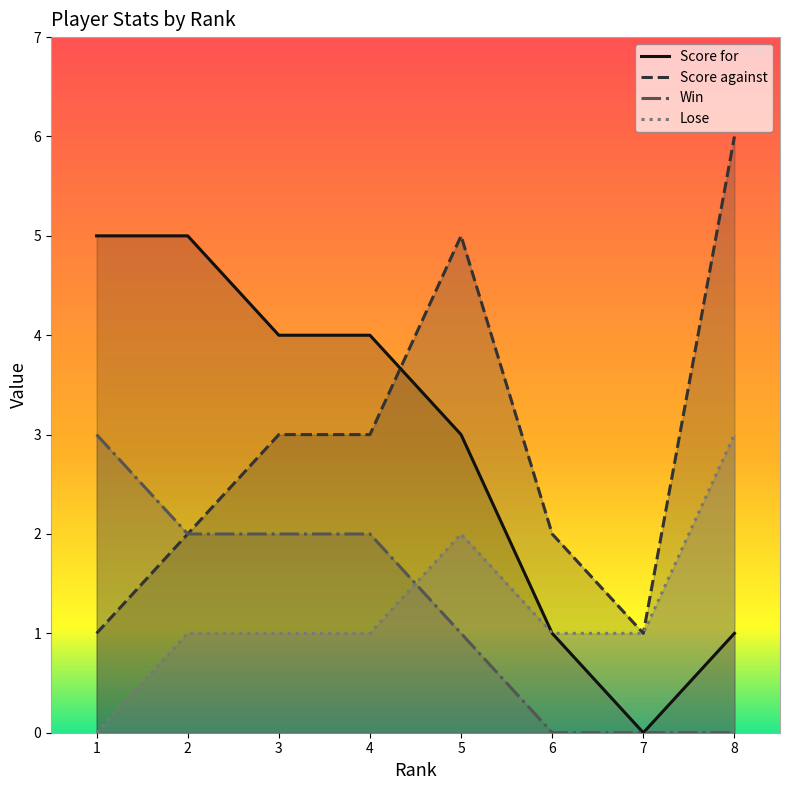

What is the difference between the highest and lowest values at 3?

3